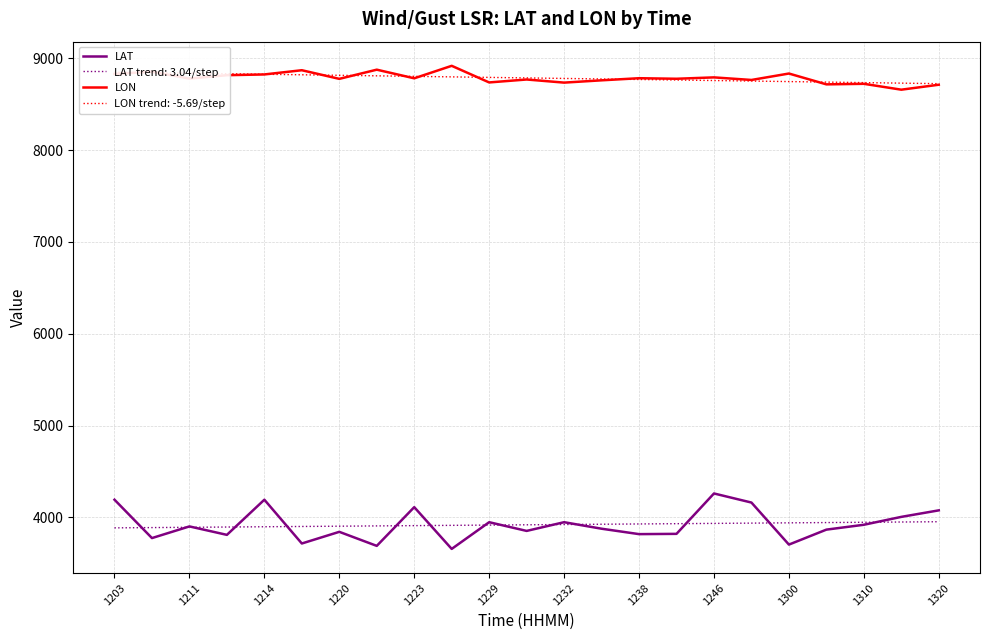

Reading right to left, transcribe all the data shown in this chart.

LAT: 4076	4005	3919	3866	3703	4161	4260	3820	3817	3876	3947	3852	3947	3656	4111	3689	3842	3715	4192	3809	3901	3774	4192
LON: 8713	8659	8723	8717	8835	8765	8793	8778	8784	8761	8736	8770	8738	8919	8783	8877	8777	8871	8825	8817	8780	8855	8830